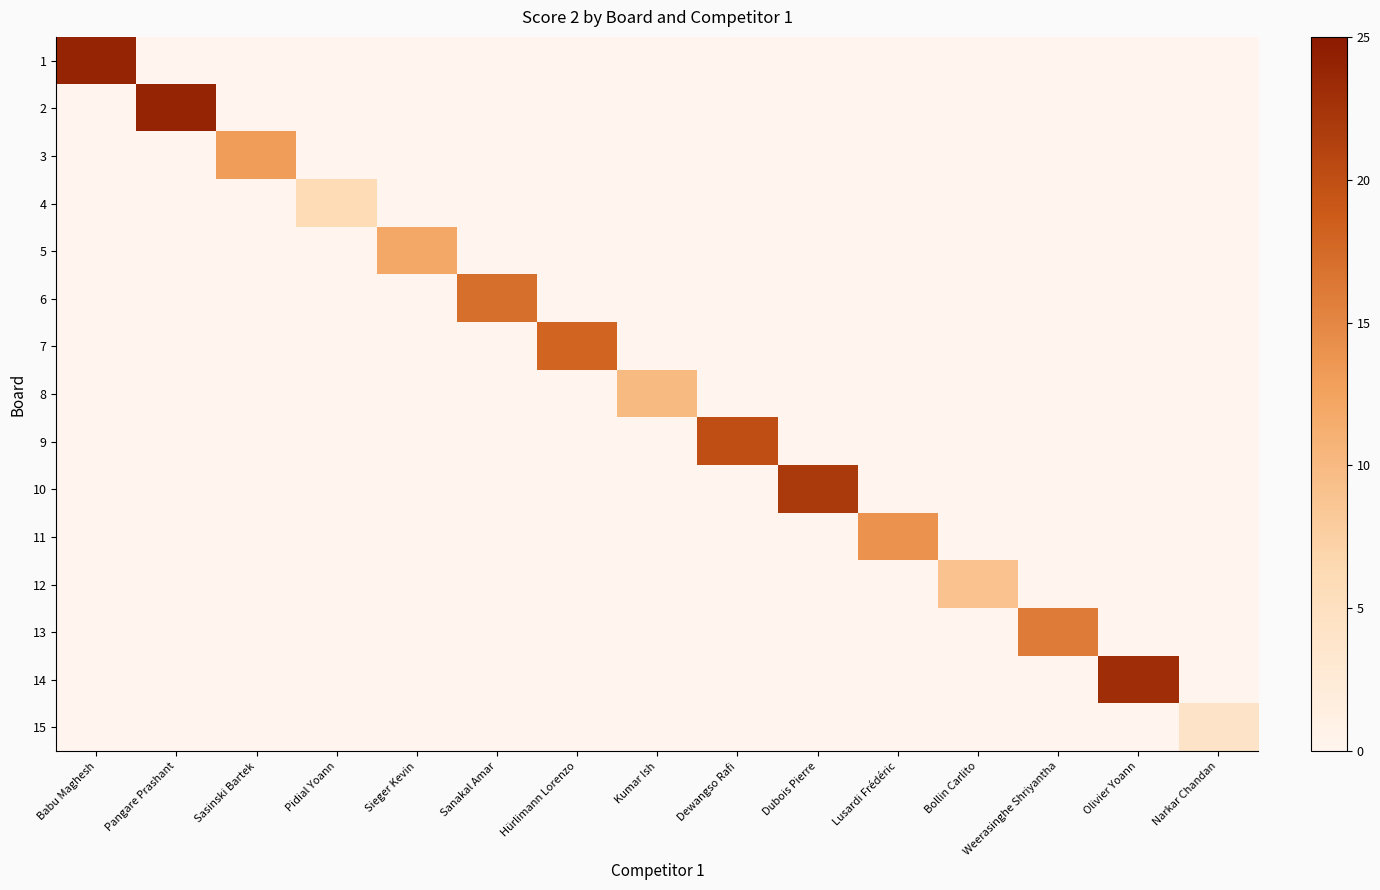

What is the total value across all series at Babu Maghesh?

24